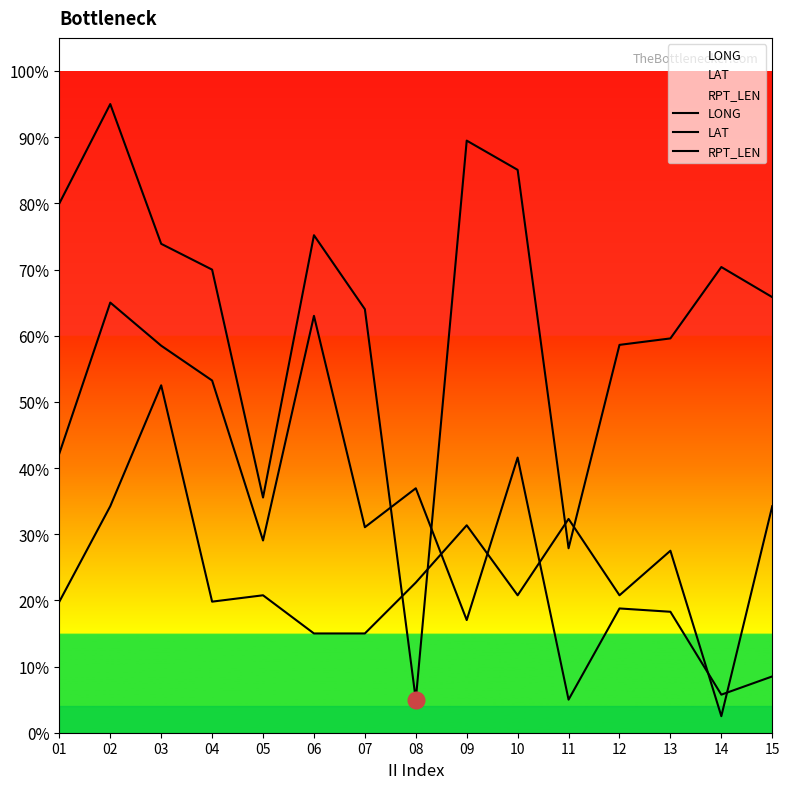

Between 02 and 15, which series saw the biggest shift?

LAT